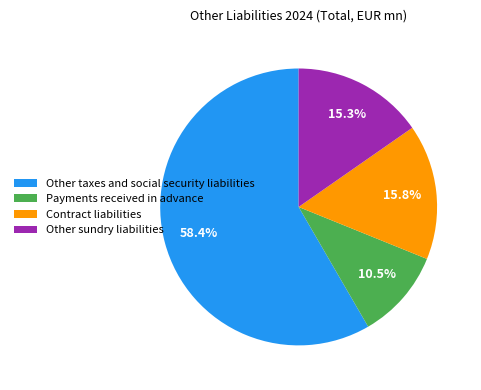

Which has a higher value, Contract liabilities or Other taxes and social security liabilities?

Other taxes and social security liabilities